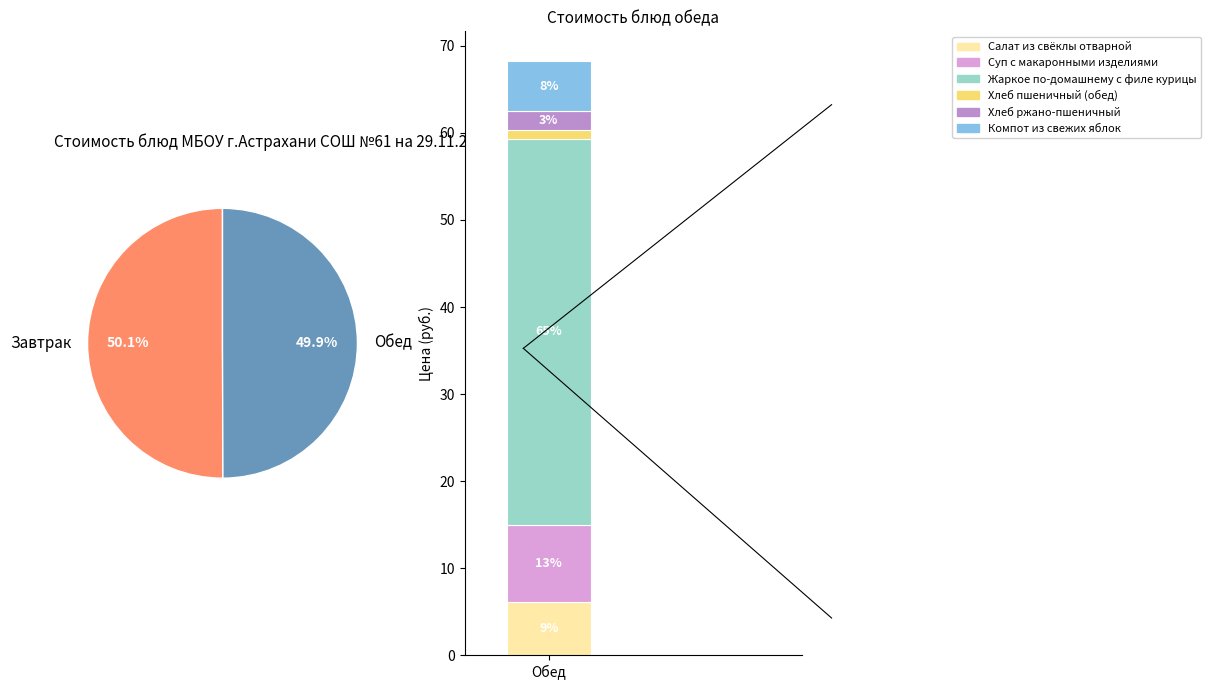

Is there a majority slice in this chart?

No